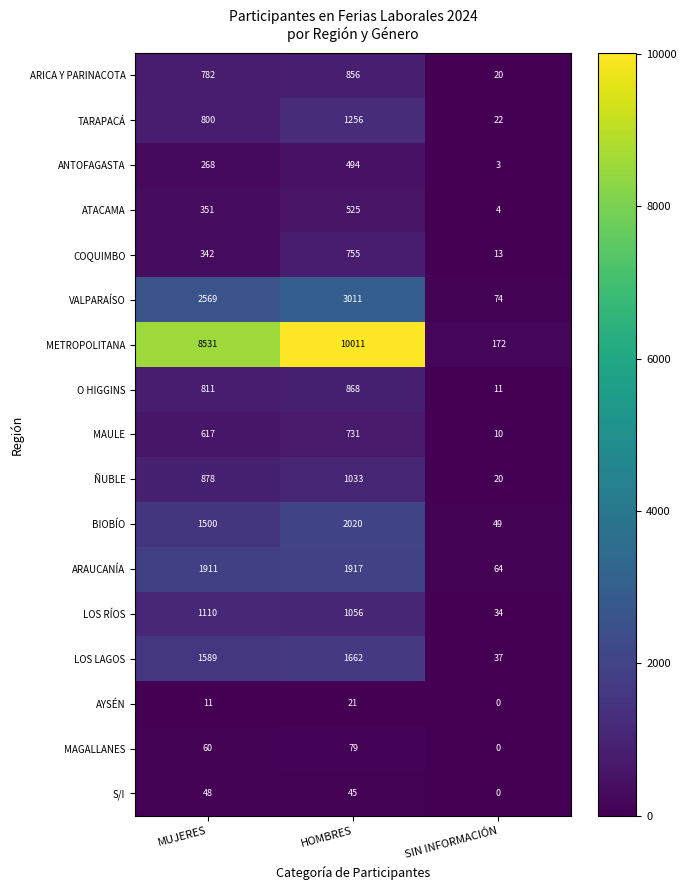

Read the METROPOLITANA value at HOMBRES, to the nearest 10.

10010